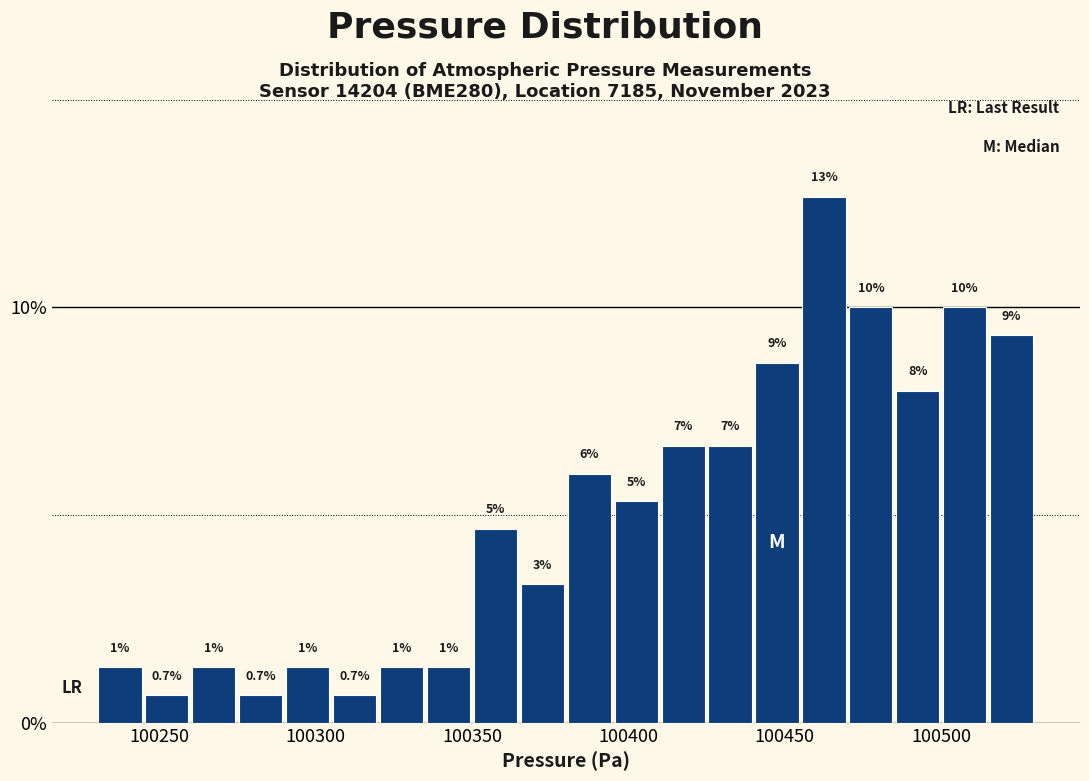

Around what value on the x-axis is the tallest bar? Give the approximate position of its centre, as read against the axis.

100465